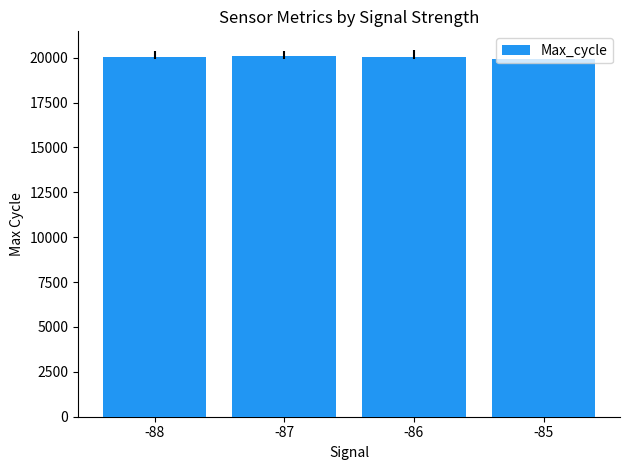

What is the difference between the second highest and second lowest values?

15.8